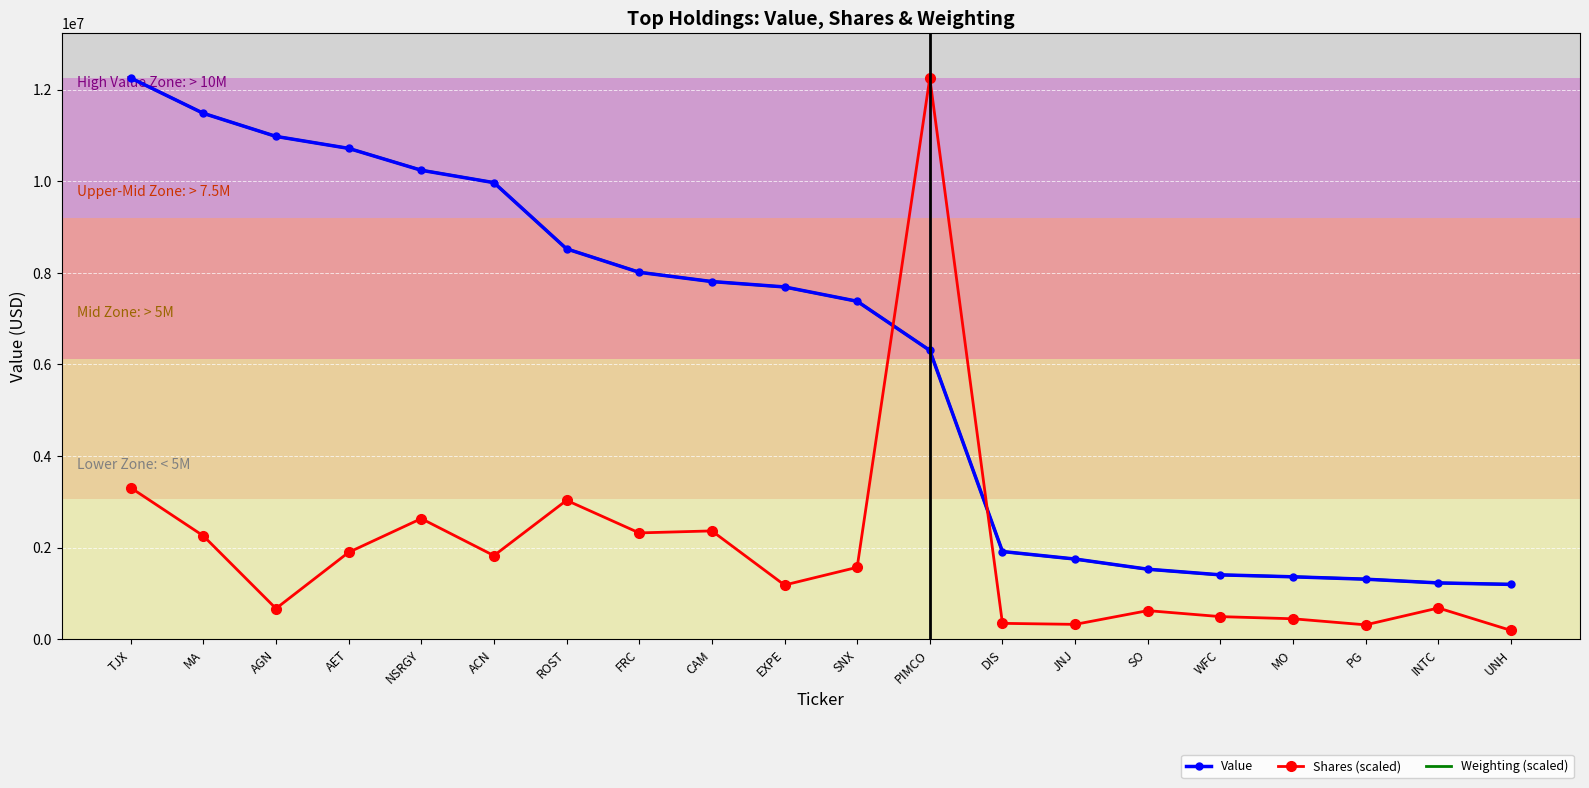

How many intersections are there between Shares (scaled) and Weighting (scaled)?

2